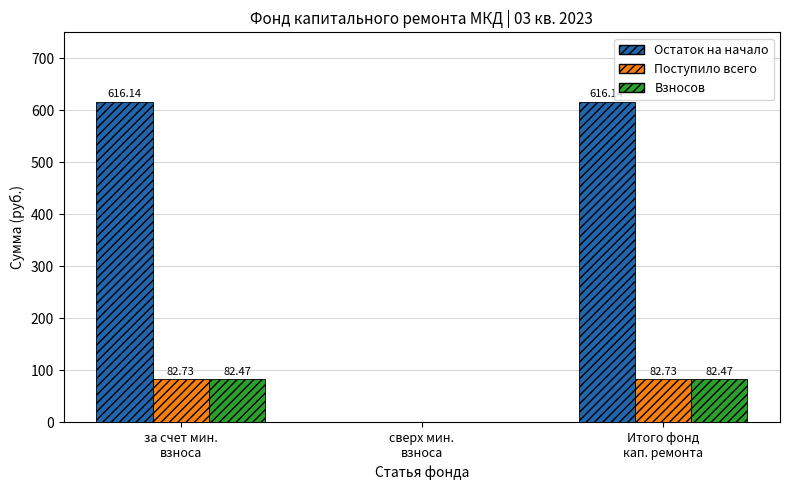

What is the maximum value shown in the chart?

616.1